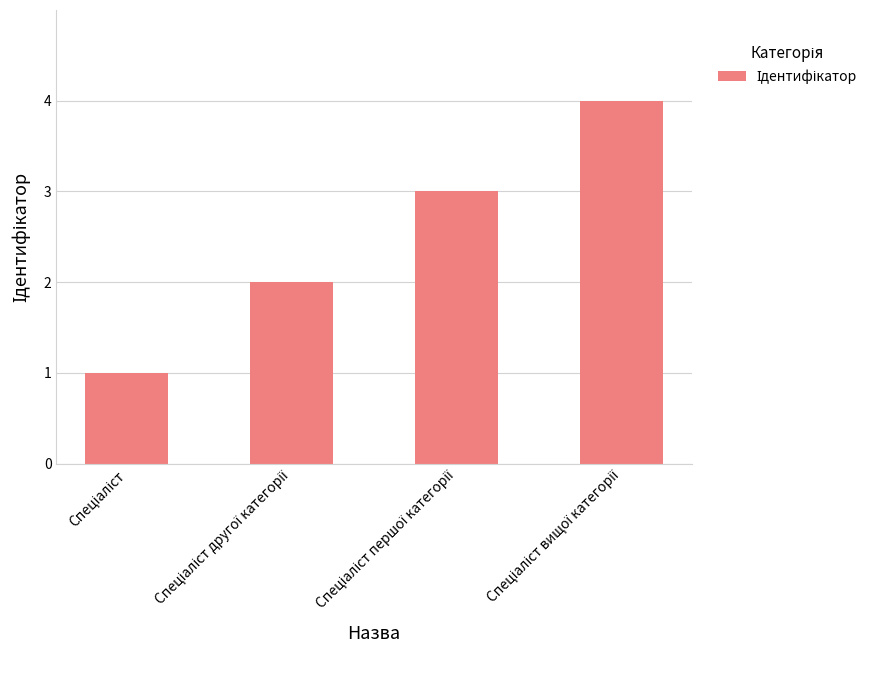

What is the greatest value displayed?

4